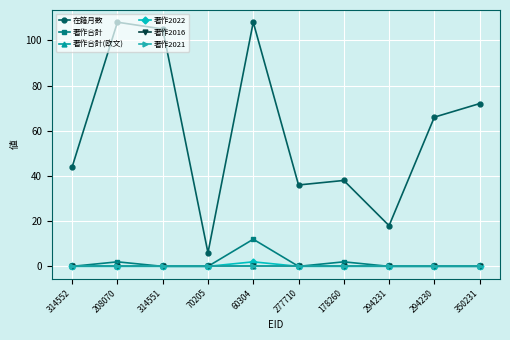

Which series changed the most between 208070 and 294231?

在籍月数